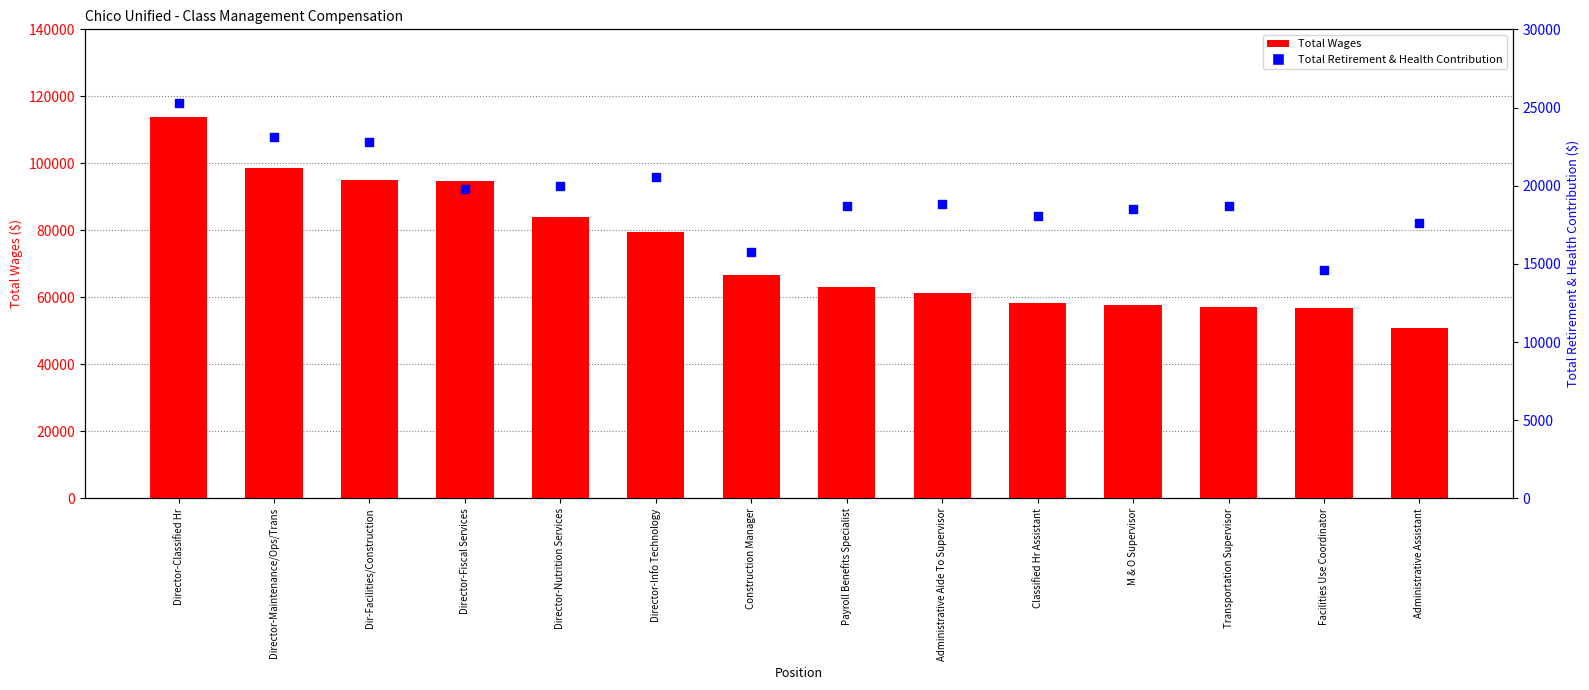

Which series reaches the maximum Y coordinate?

Total Wages